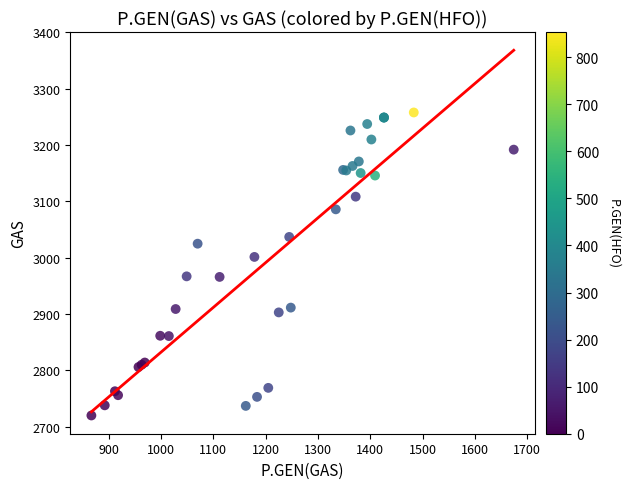

What Y value in the scatter plot is closest to 2989?

3001.5